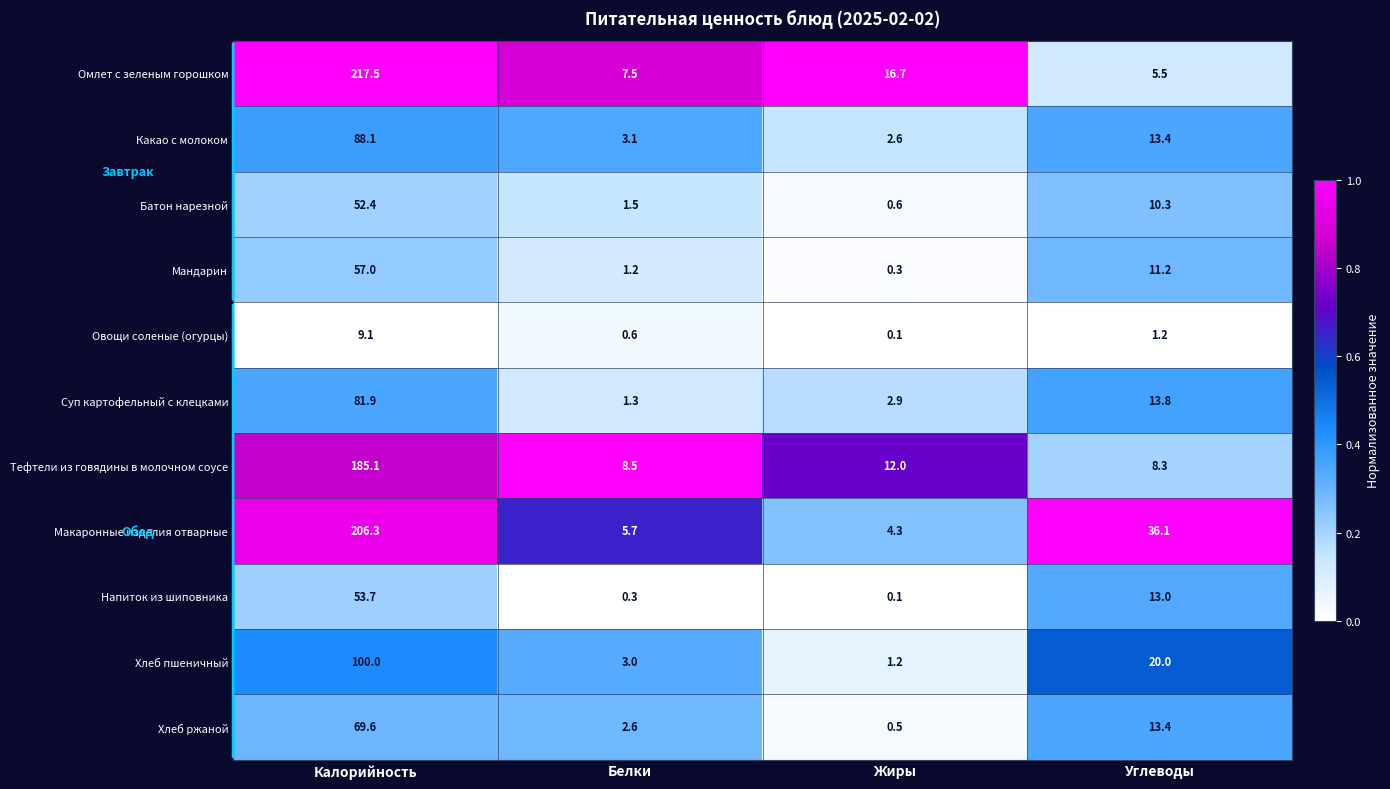

At Белки, list the series in order from smallest to largest.

Напиток из шиповника, Овощи соленые (огурцы), Мандарин, Суп картофельный с клецками, Батон нарезной, Хлеб ржаной, Хлеб пшеничный, Какао с молоком, Макаронные изделия отварные, Омлет с зеленым горошком, Тефтели из говядины в молочном соусе